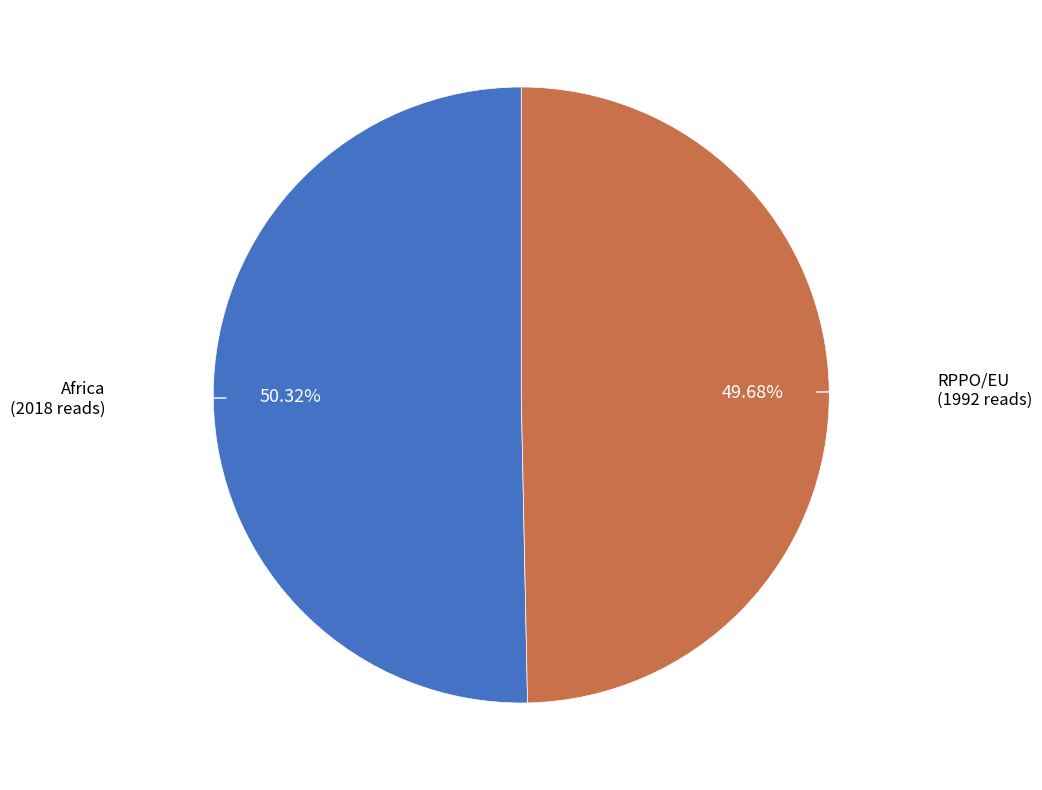

Does any single category account for the majority?

Yes